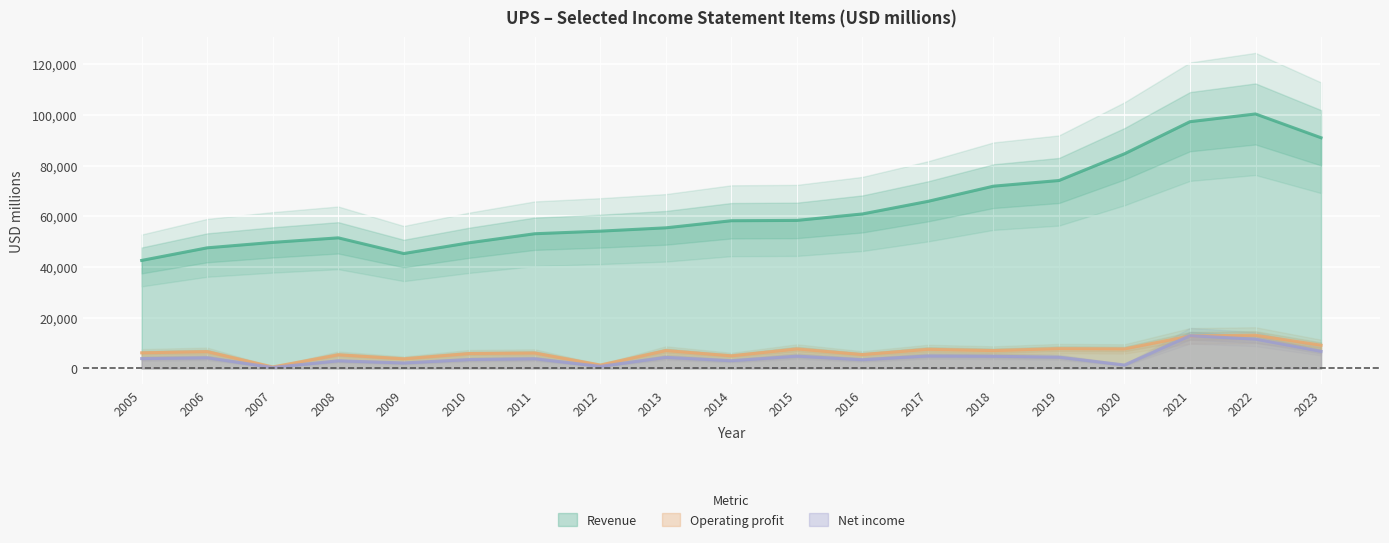

How many data points in Operating profit are above 6635?

9